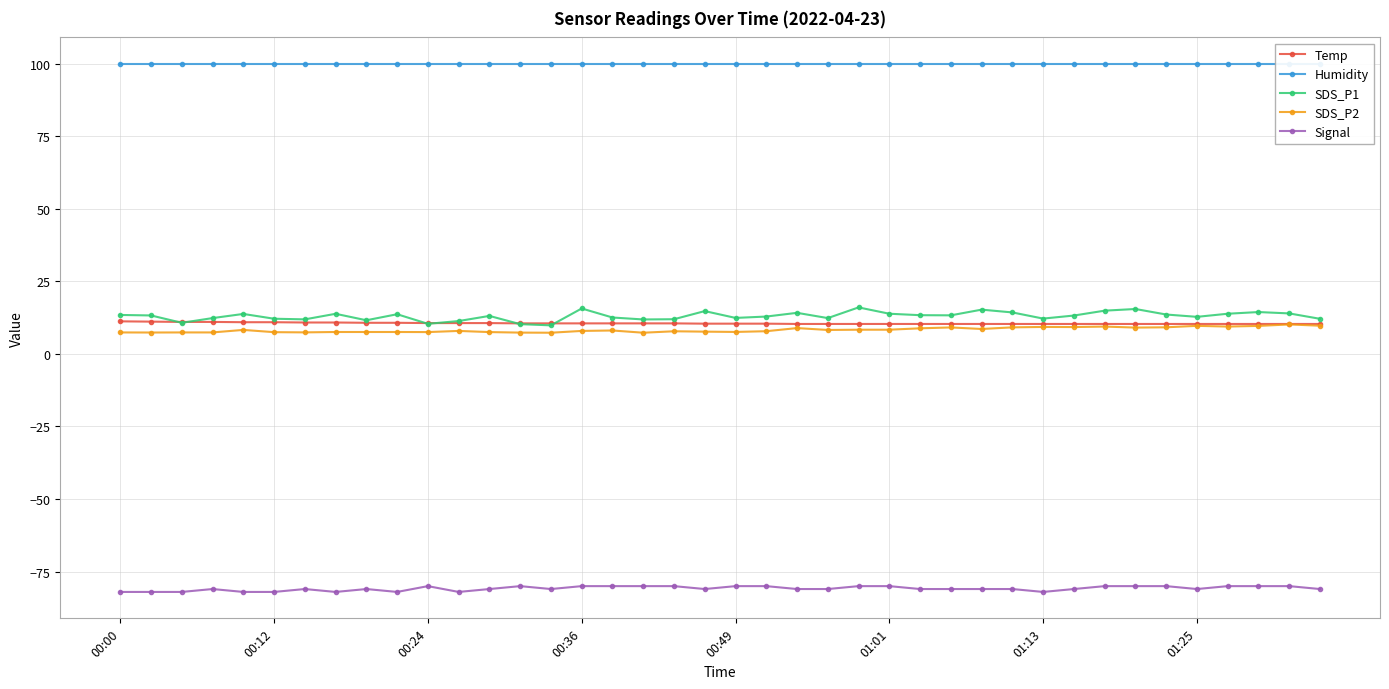

What is the minimum value shown in the chart?

-82.0